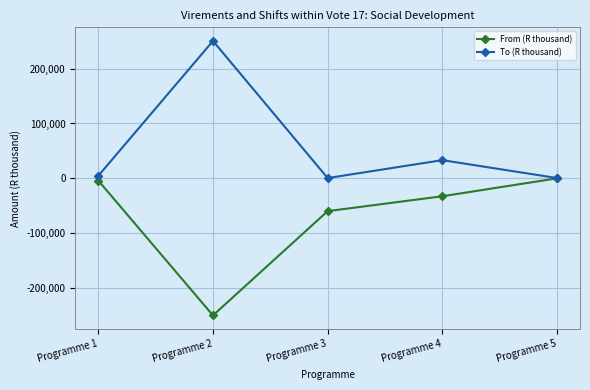

At Programme 4, list the series in order from largest to smallest.

To (R thousand), From (R thousand)